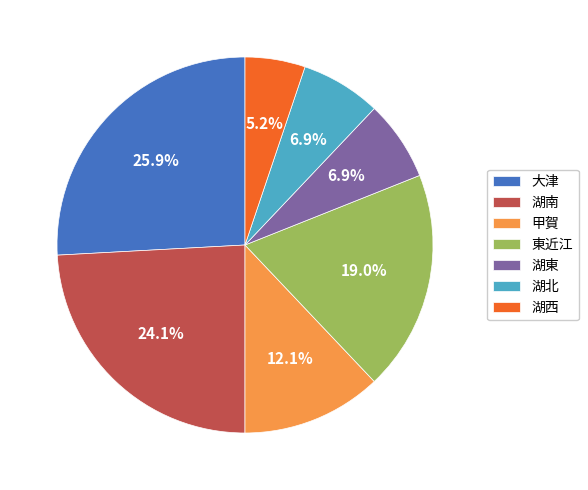

Approximately how many times larger is the value at 東近江 compared to 湖西?

3.7